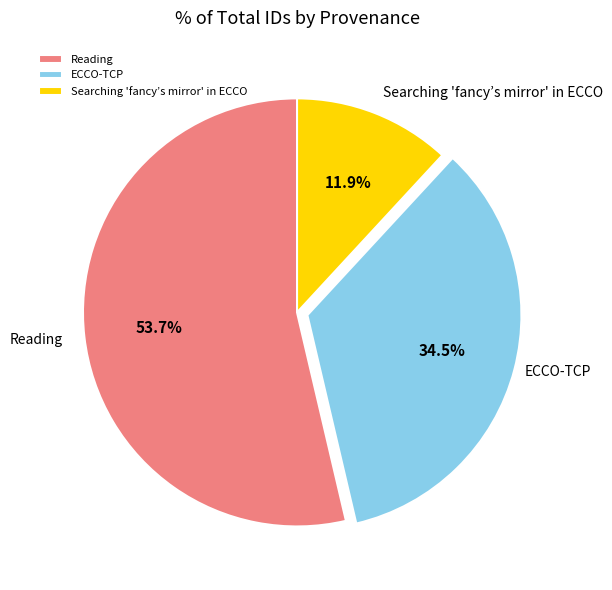

Which slice represents more than half of the pie?

Reading